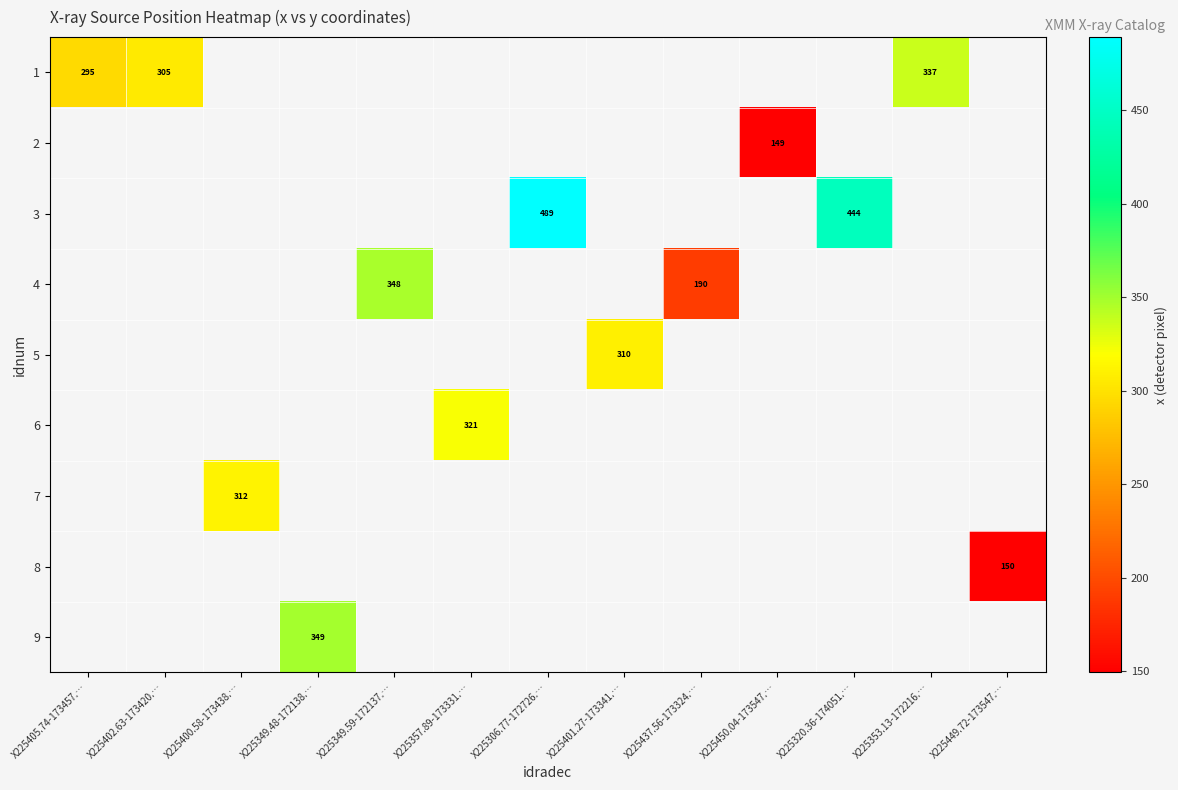

How many positive values does the 6 series have?

1